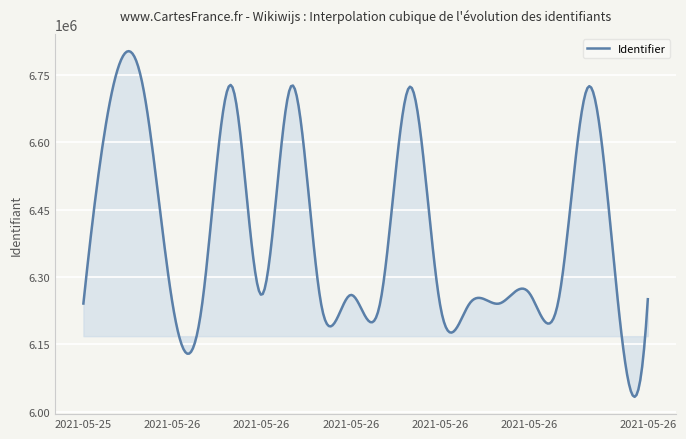

What is the smallest value displayed?

6033404.2